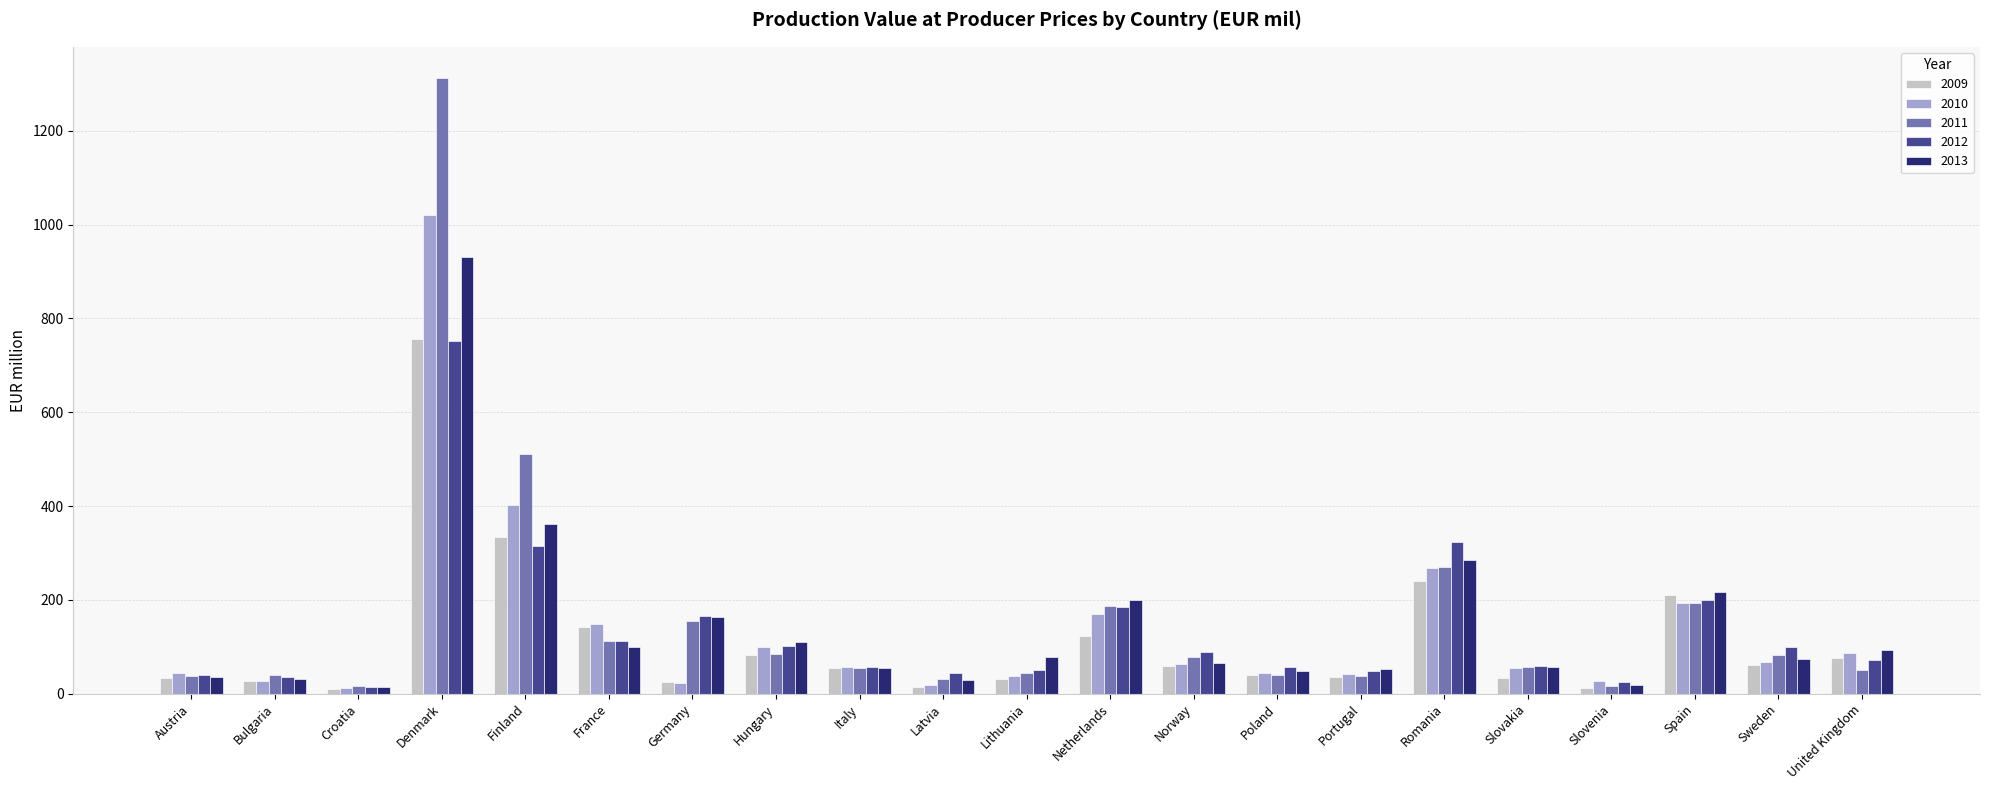

Which series has the widest spread of values?

2011